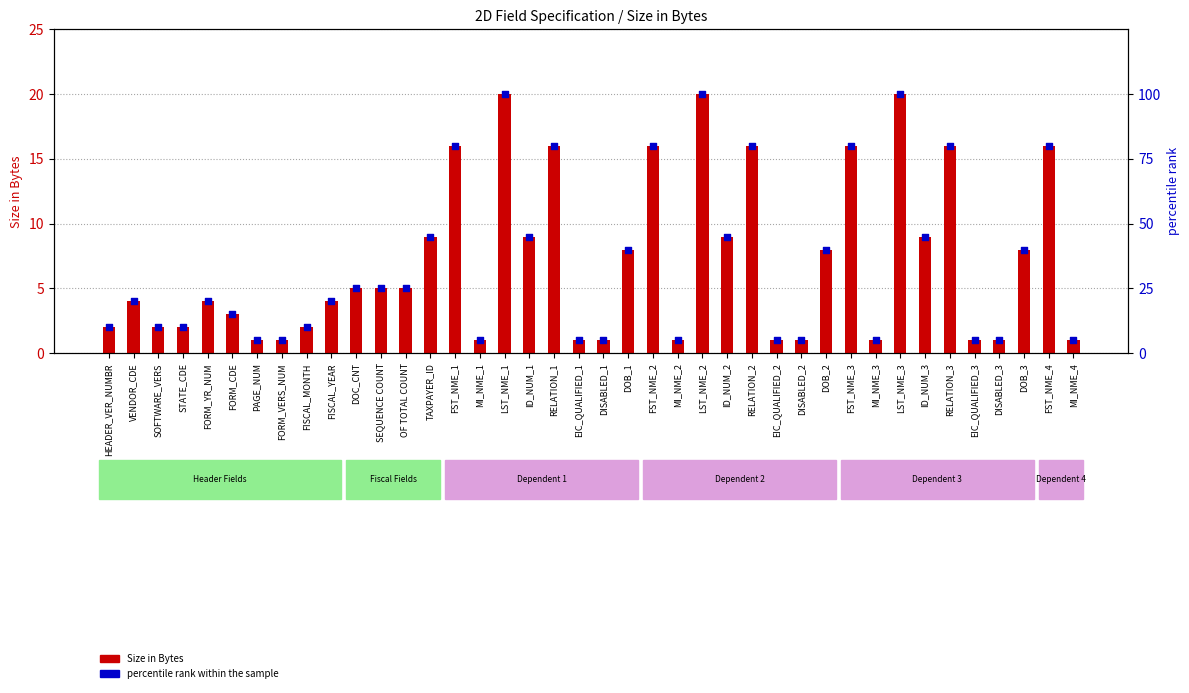

Which series reaches the minimum Y coordinate?

Size in Bytes